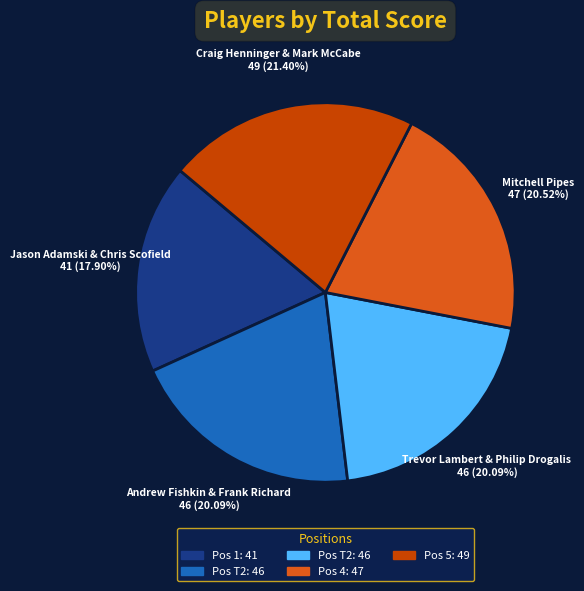

To the nearest percent, what is the difference between the largest and smallest slice percentages?

3%